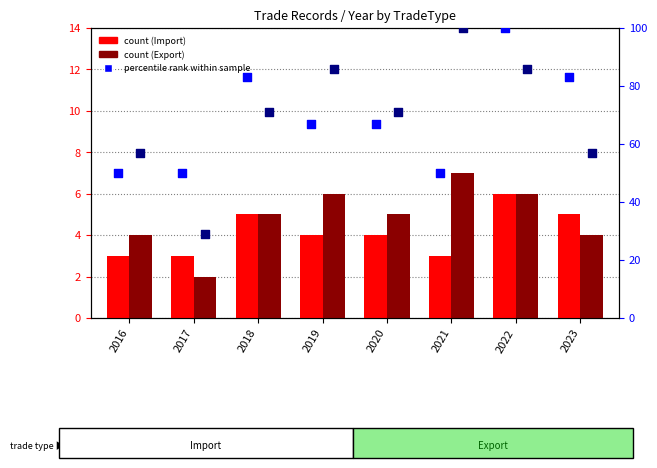

Which series contains the lowest Y value?

Export count